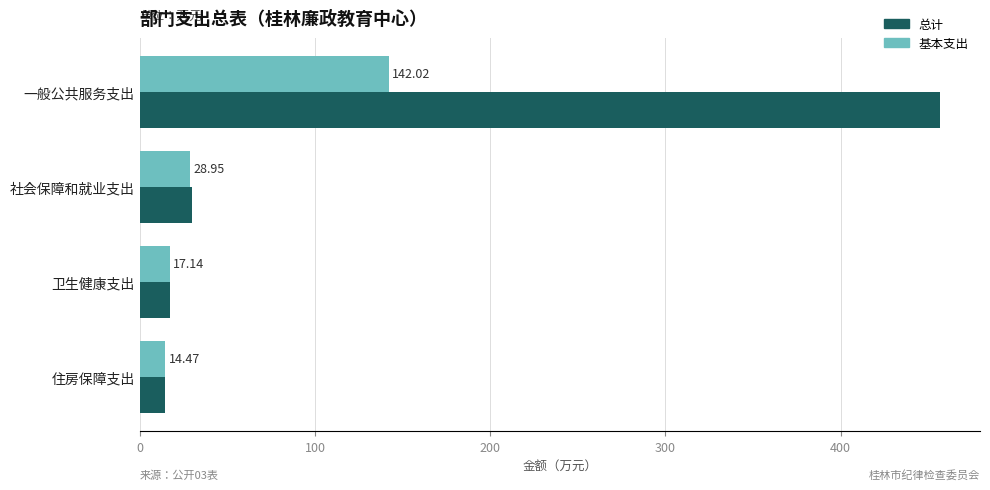

What is the minimum value for 总计?

14.5